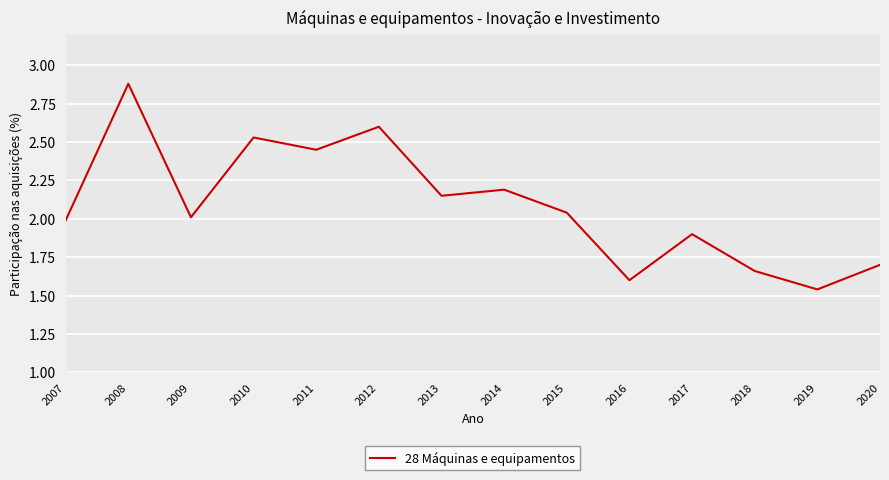

Which label corresponds to the largest value in the chart?

2008